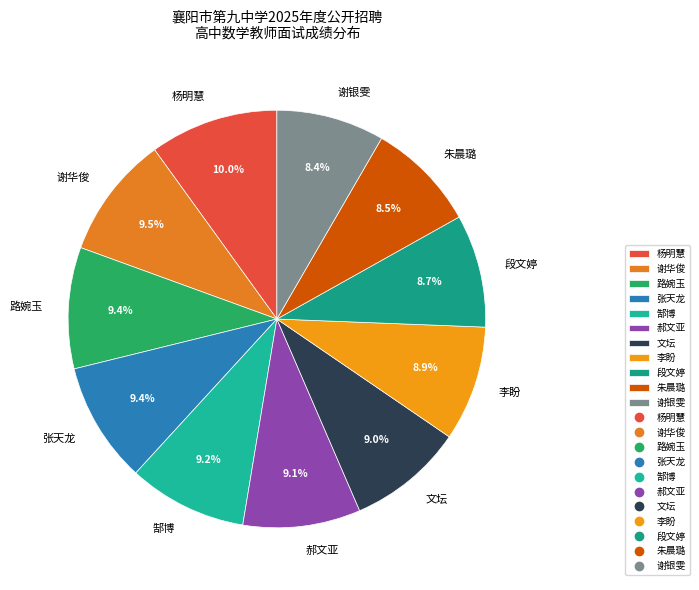

What is the ratio of the value at 路婉玉 to the value at 郝文亚?

1.0